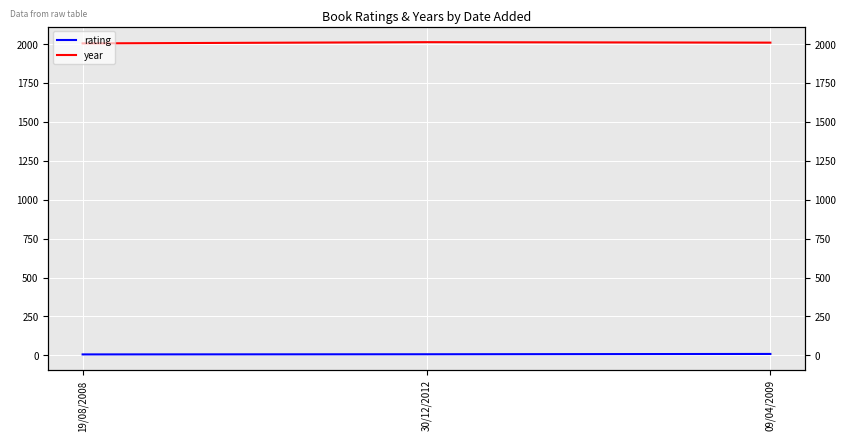

What is the value of the rating point at the 2nd from the left?

7